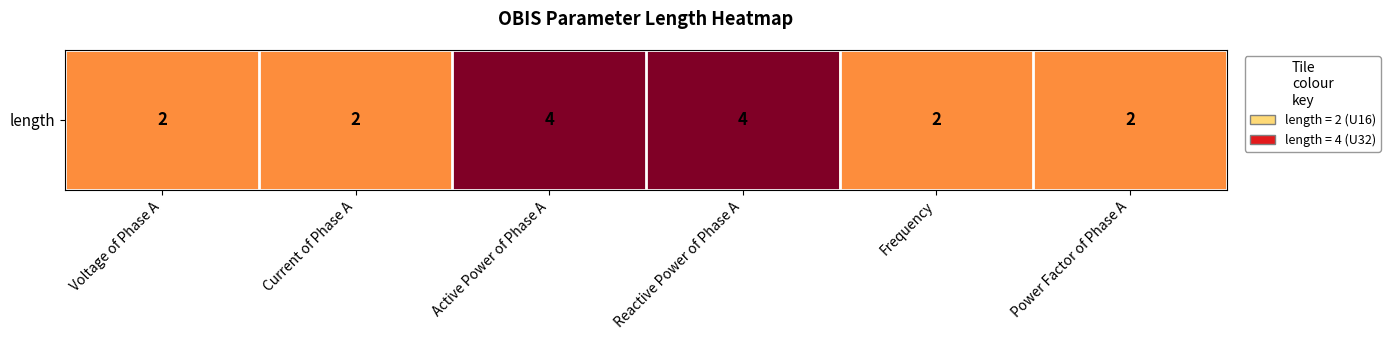

Reading right to left, list all the values displayed in this chart.

2	2	4	4	2	2